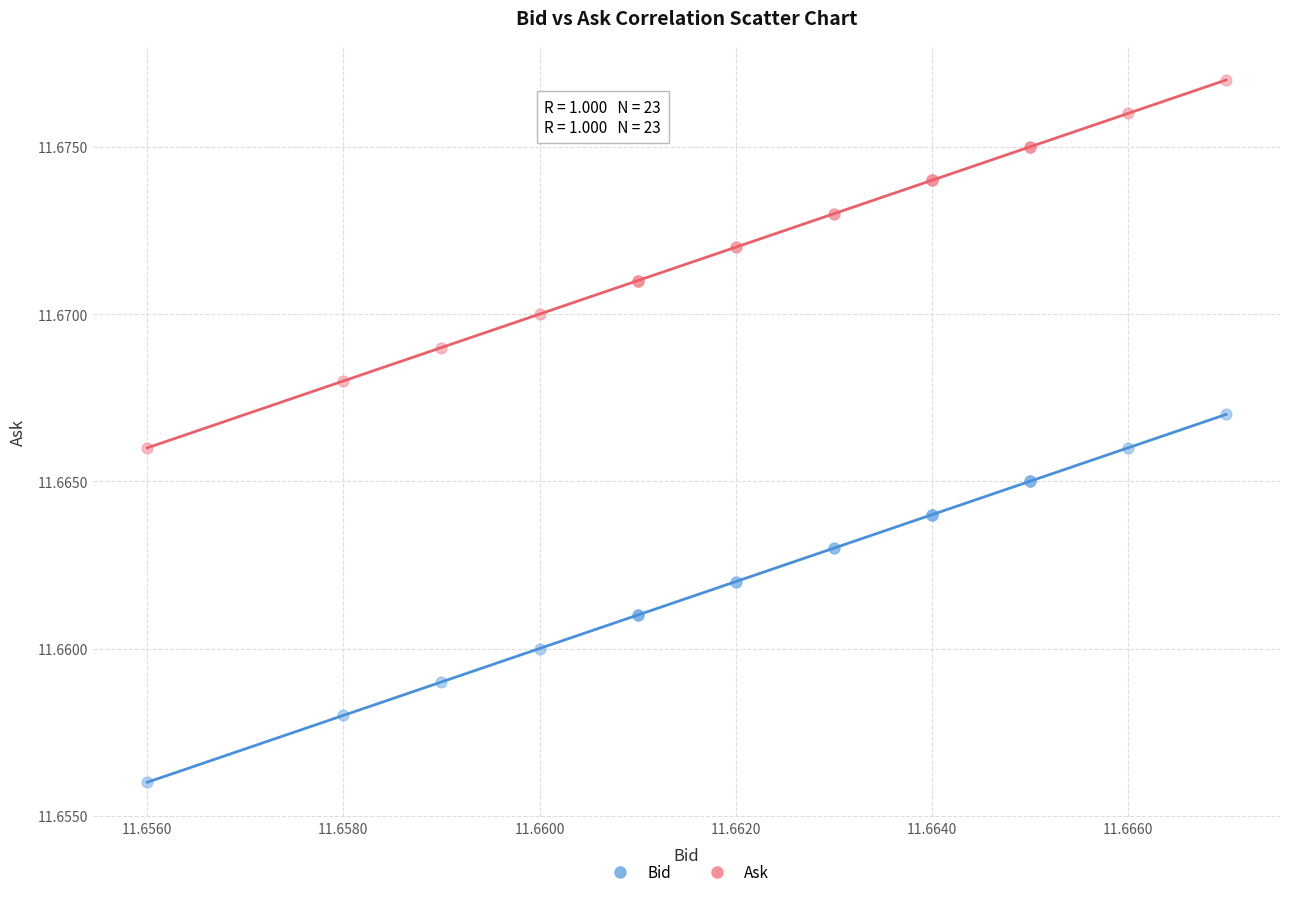

Which series contains the lowest Y value?

Bid